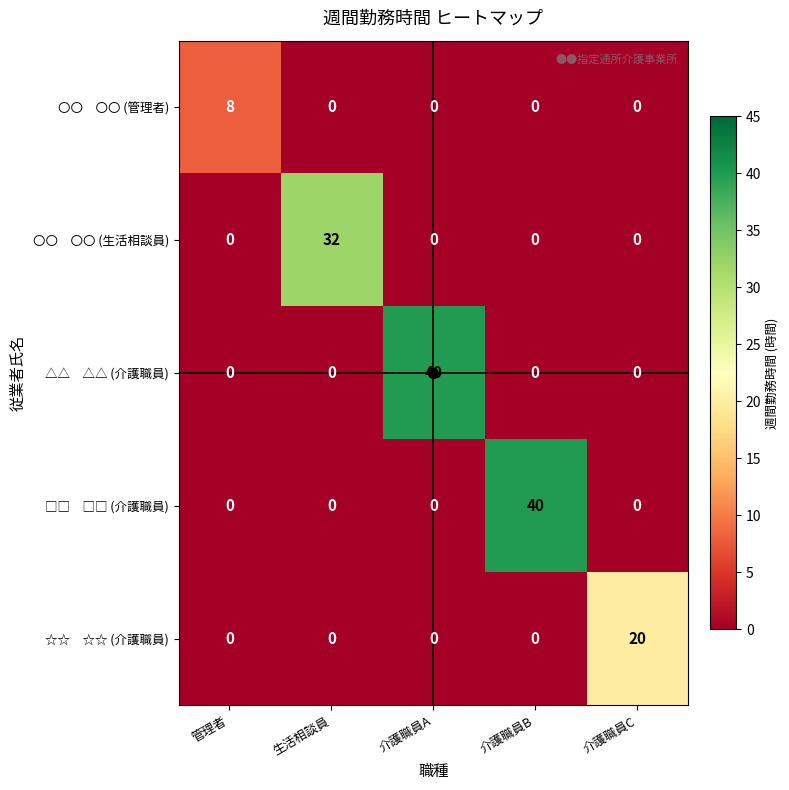

Count the number of categories in the chart.

5